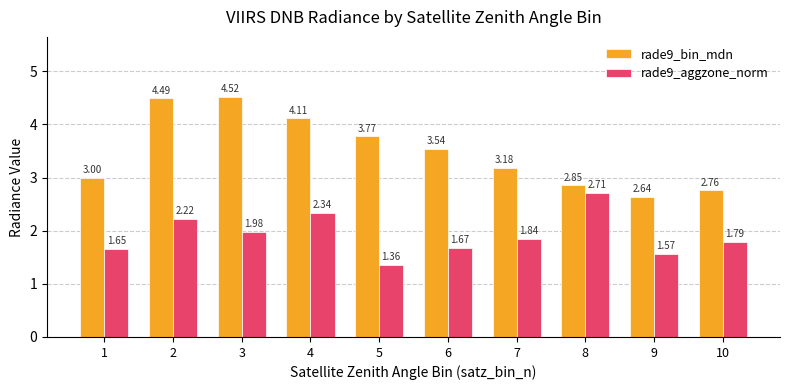

At how many categories does at least one series exceed 1?

10